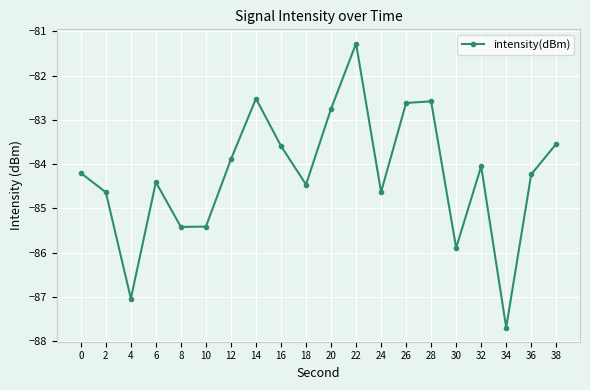

How many lines are shown in the chart?

1